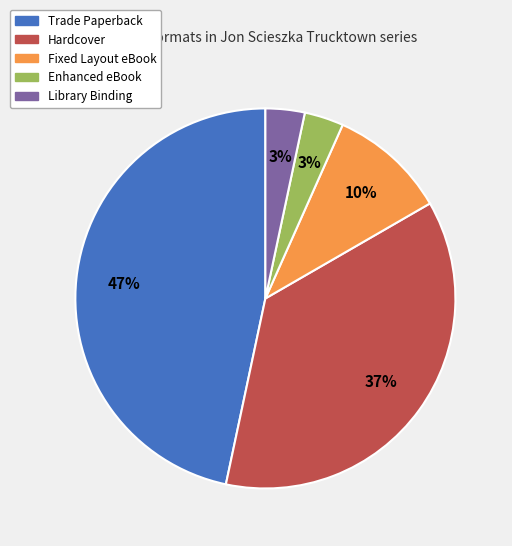

Is there any slice that represents more than half of the pie?

No